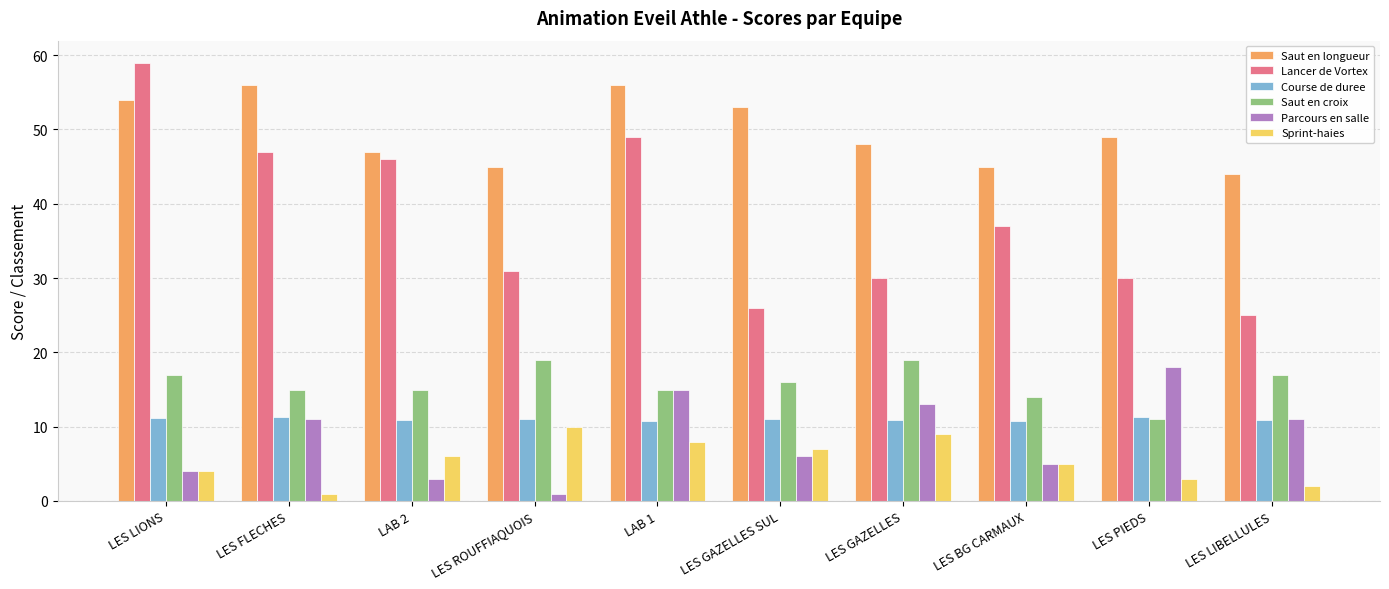

What is the minimum value shown in the chart?

1.0